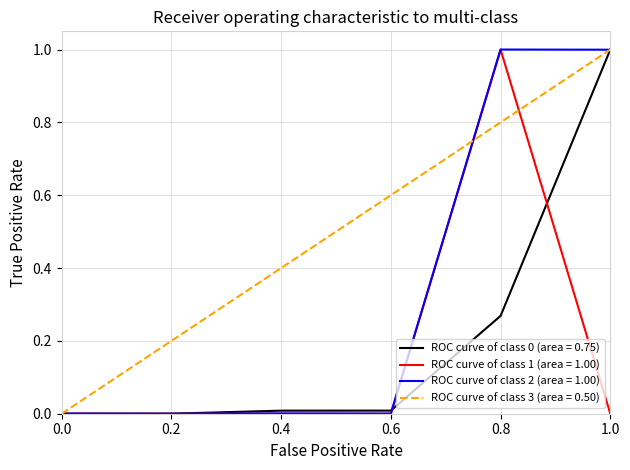

Is this an area chart (filled region under the line)?

No